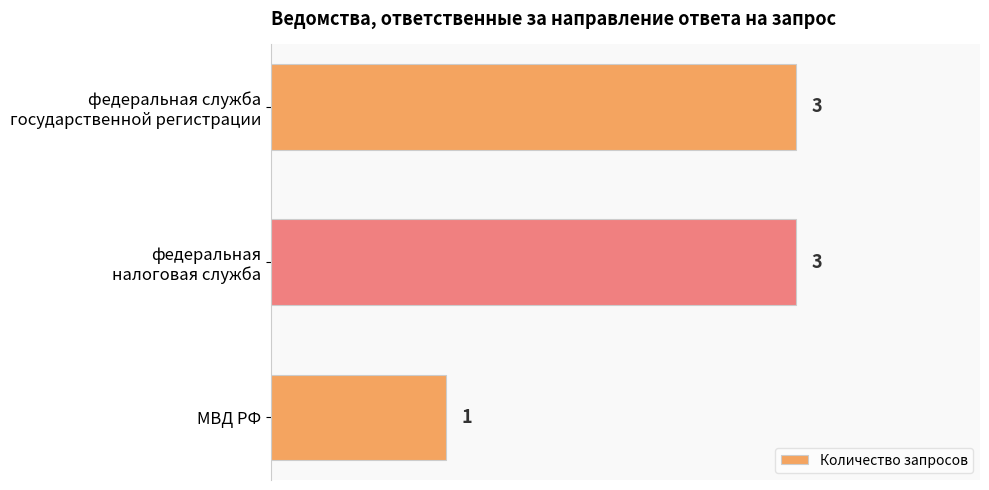

What is the average value?

2